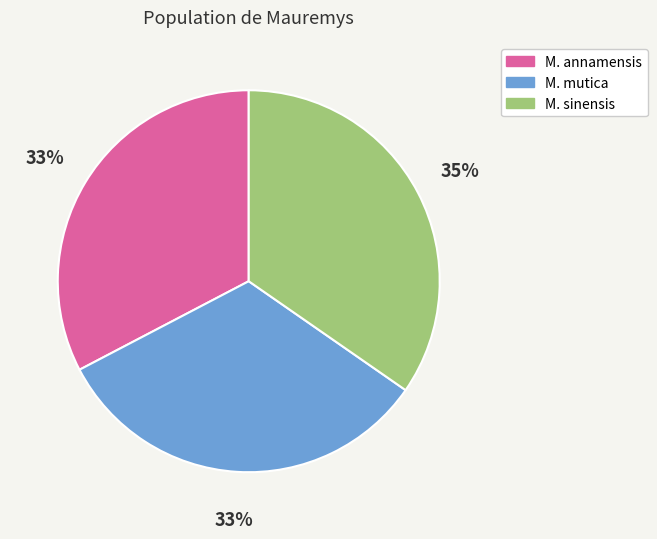

To the nearest percent, what is the difference between the largest and smallest slice percentages?

2%